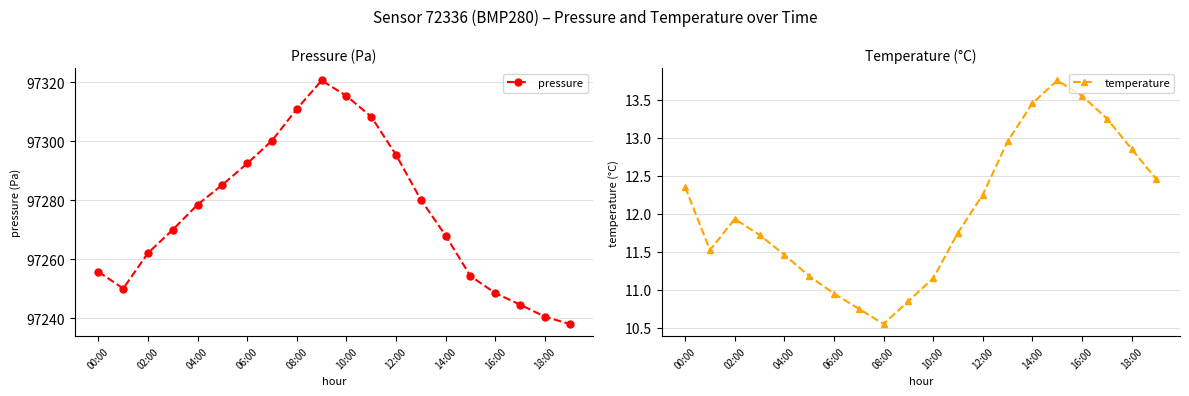

Reading right to left, what are all the values shown in this chart?

pressure: 97238.1	97240.6	97244.6	97248.5	97254.3	97268.0	97280.2	97295.3	97308.2	97315.3	97320.5	97310.9	97300.2	97292.4	97285.2	97278.5	97270.0	97262.1	97250.1	97255.8
temperature: 12.4	12.8	13.2	13.6	13.8	13.4	12.9	12.2	11.8	11.2	10.8	10.6	10.8	10.9	11.2	11.5	11.7	11.9	11.5	12.3